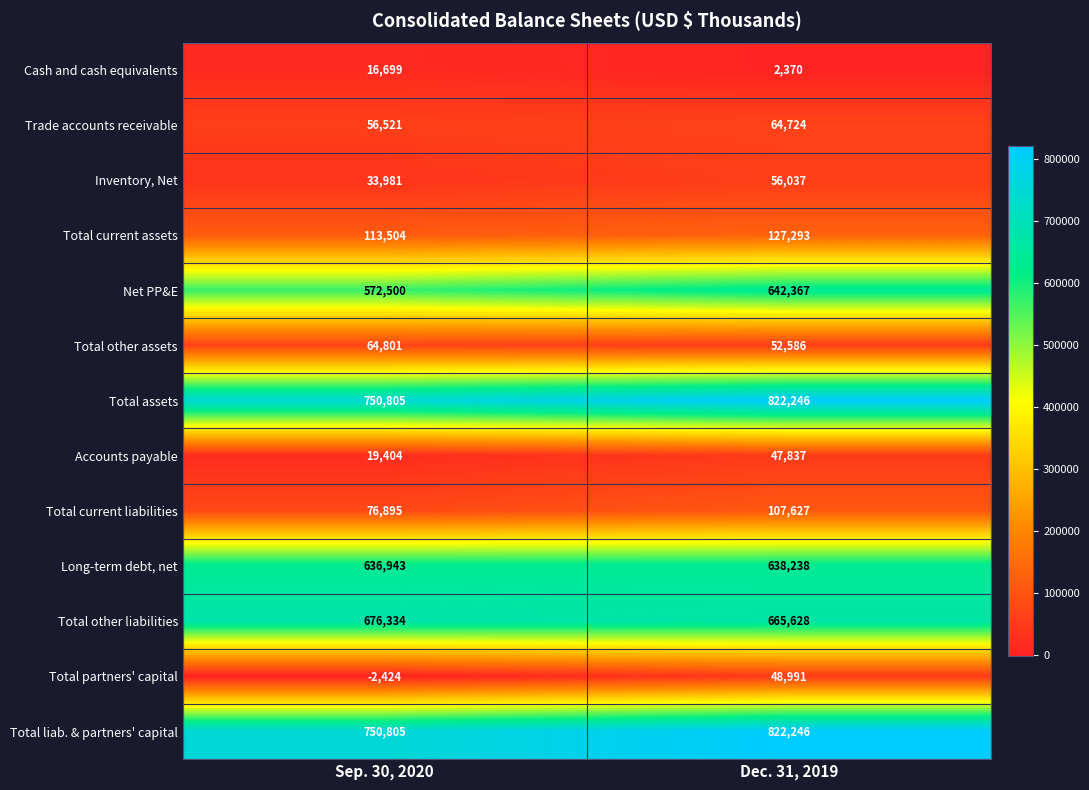

How many categories are shown in the chart?

2